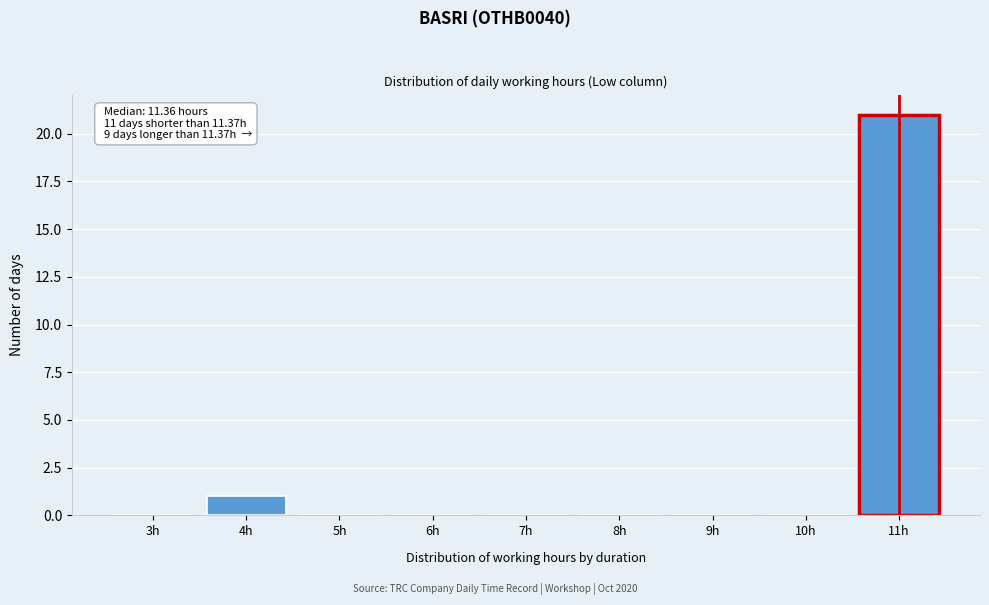

Reading right to left, what are all the values shown in this chart?

11h=21	10h=0	9h=0	8h=0	7h=0	6h=0	5h=0	4h=1	3h=0